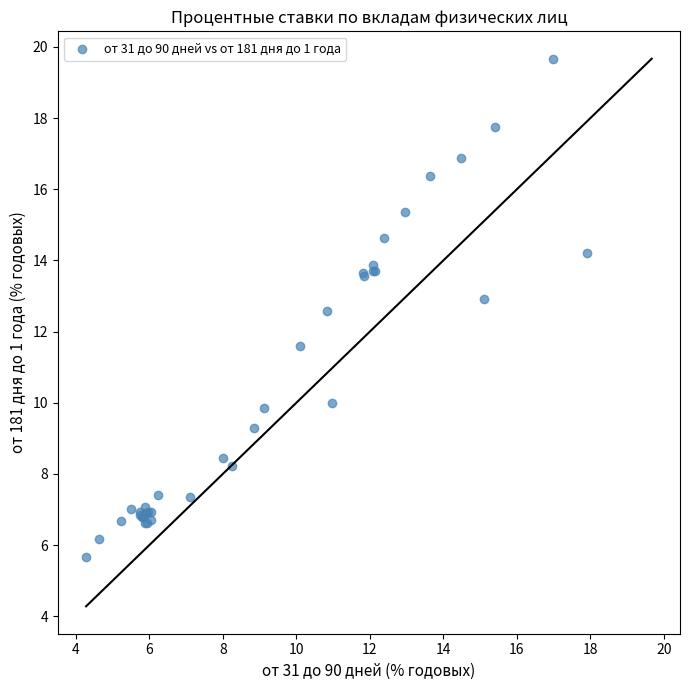

What Y value in the scatter plot is closest to 12?

11.6